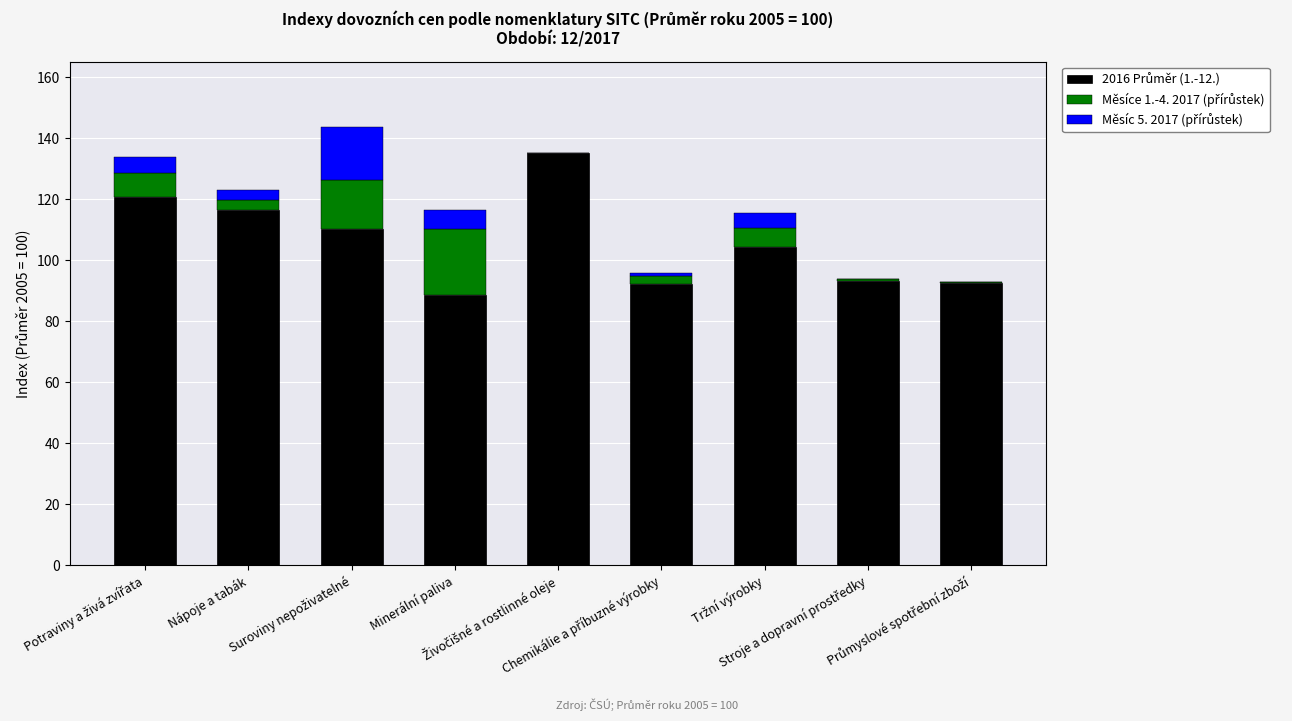

Which series has the largest total across all categories?

2016 Průměr (1.-12.)